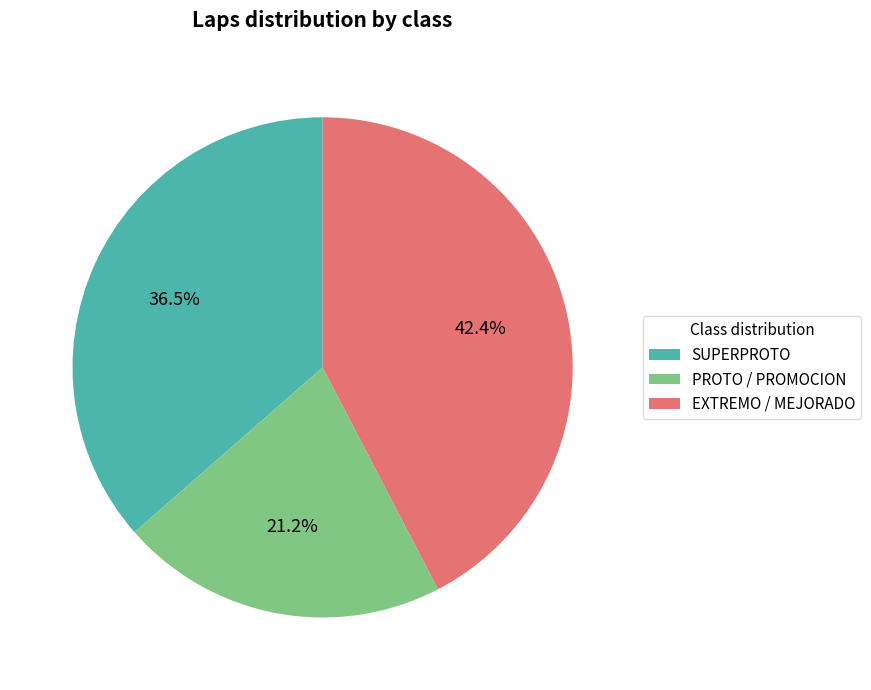

Which has a higher value, PROTO / PROMOCION or SUPERPROTO?

SUPERPROTO